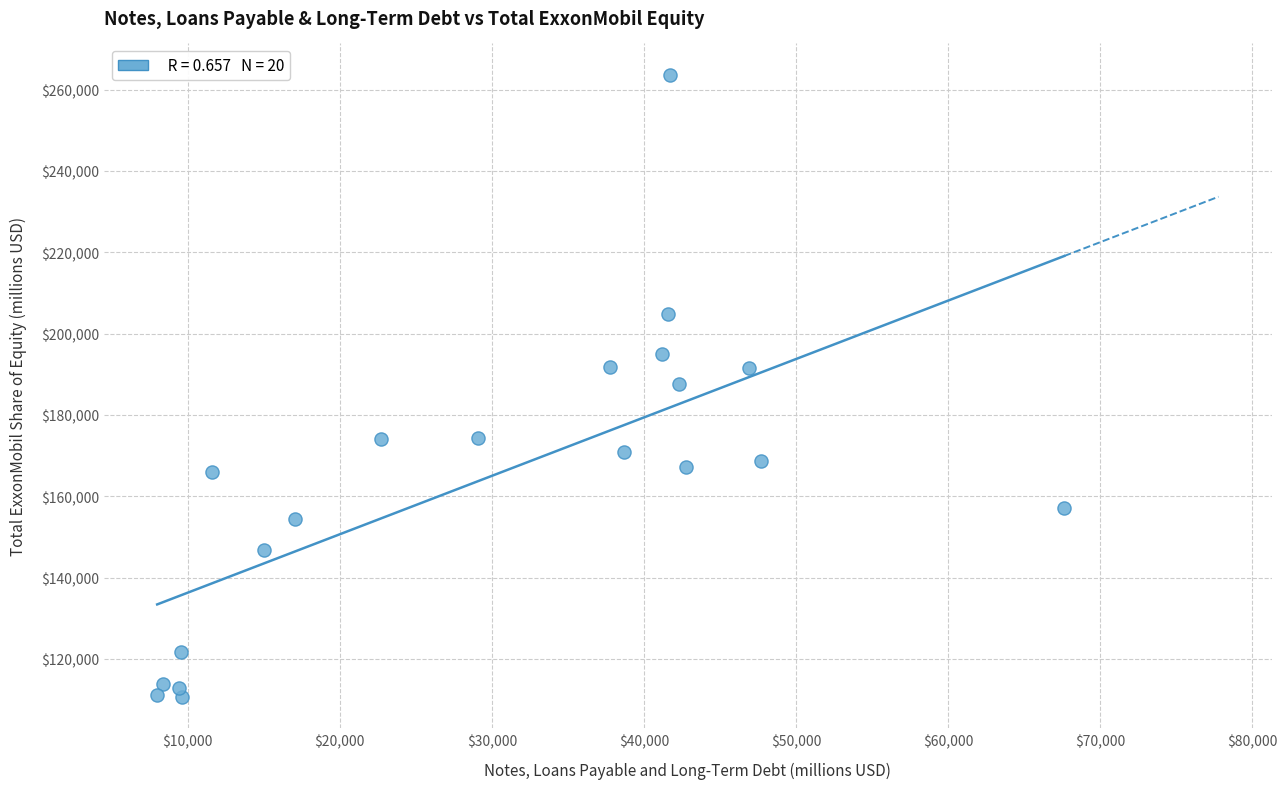

What is the range of X values (max minus min)?

59649